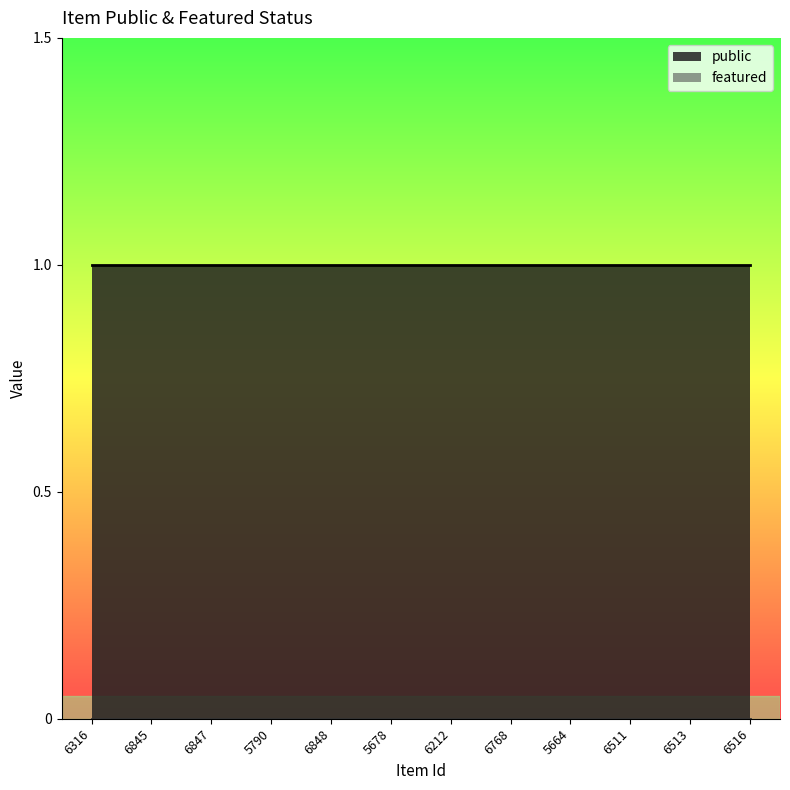

Does the chart have visible grid lines?

No